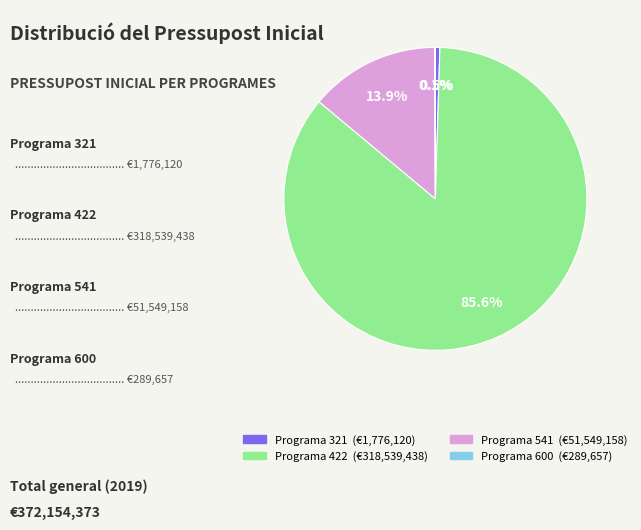

Is there a majority slice in this chart?

Yes